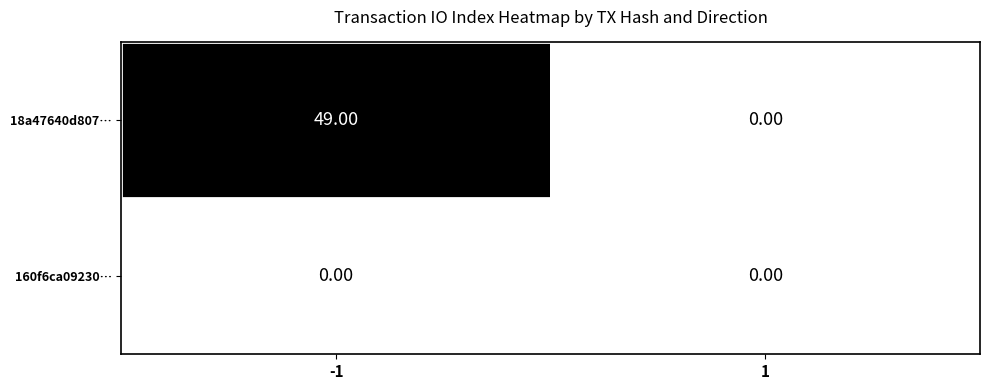

Rank the series by their maximum value, from highest to lowest.

18a47640d807…, 160f6ca09230…